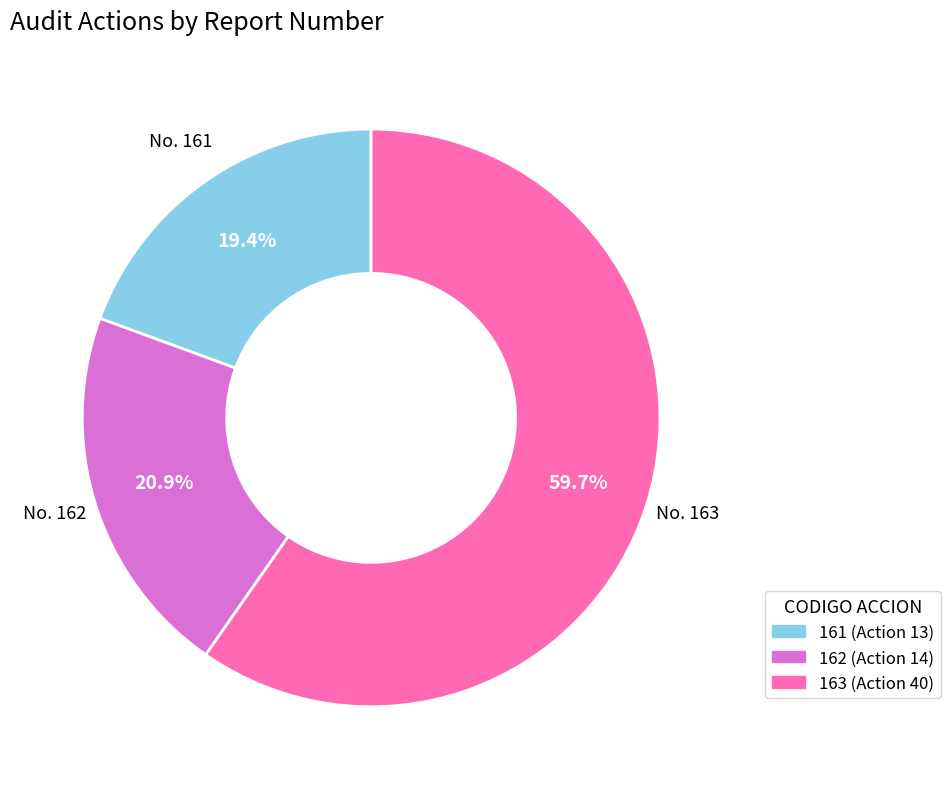

Count the number of slices in the pie.

3